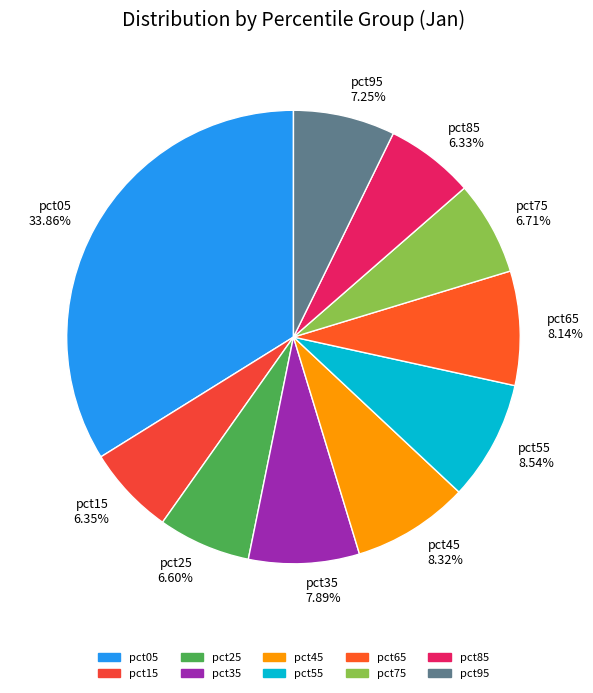

Is there a majority slice in this chart?

No